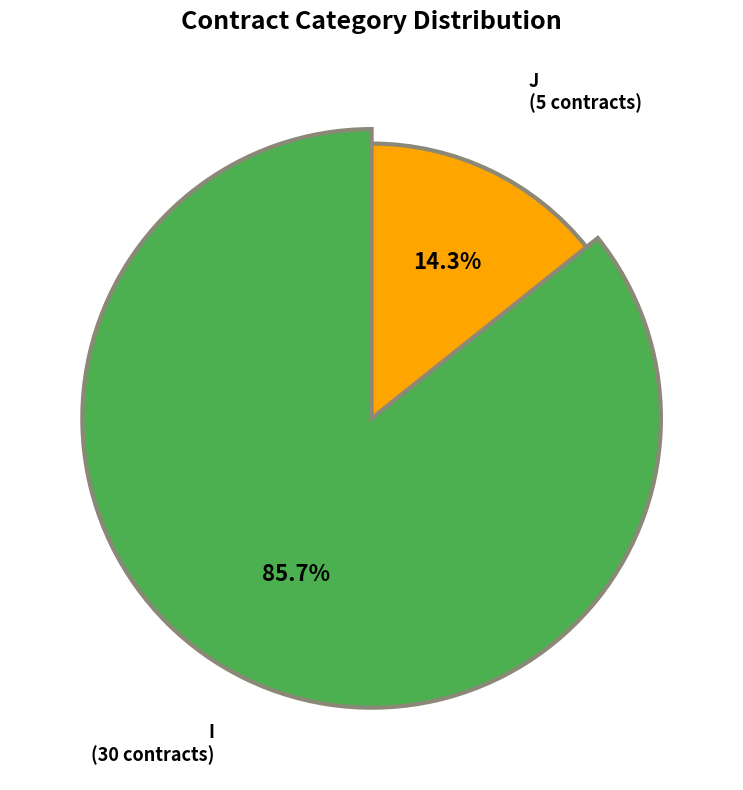

The I slice represents 99% of the pie. True or false?

False